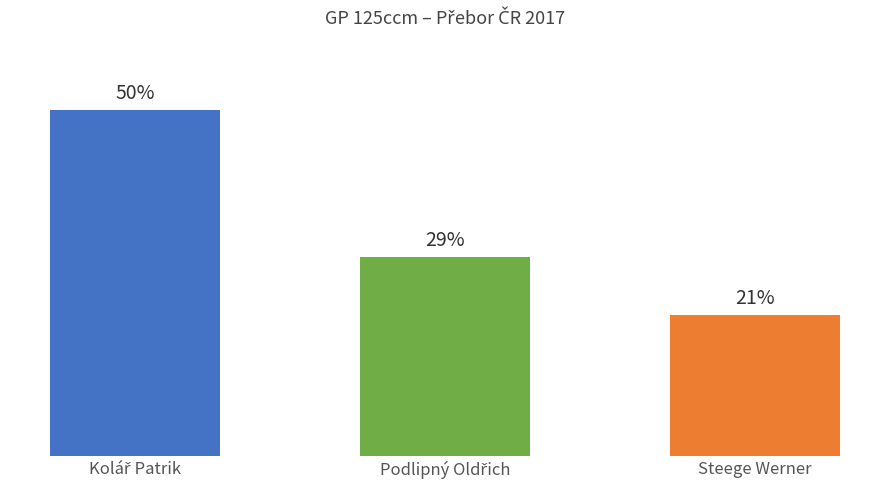

The value at Carlson George is 30. True or false?

False